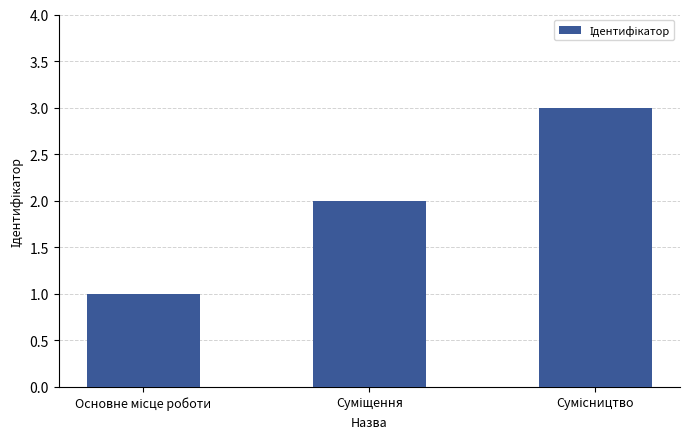

What is the sum of all values?

6